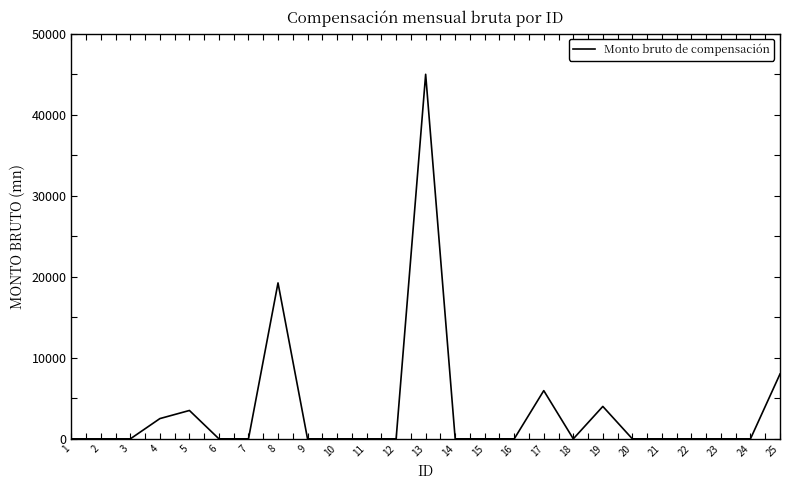

Between 11 and 17, which is larger?

17